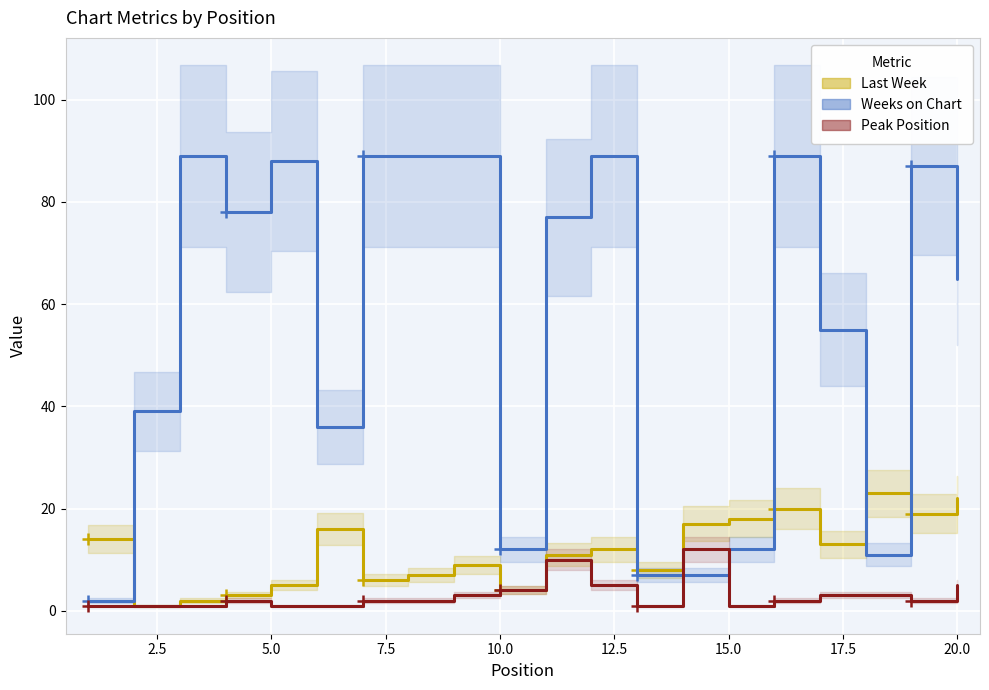

What is the greatest value displayed?

89